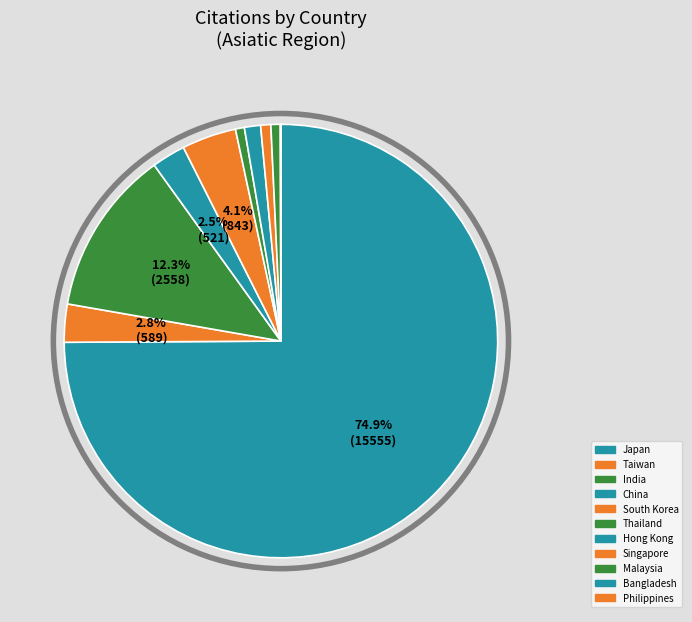

Count the number of slices in the pie.

11